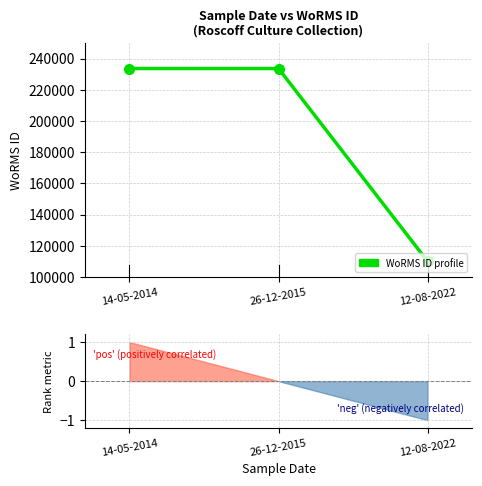

What is the change in value from 26-12-2015 to 12-08-2022?

-123551